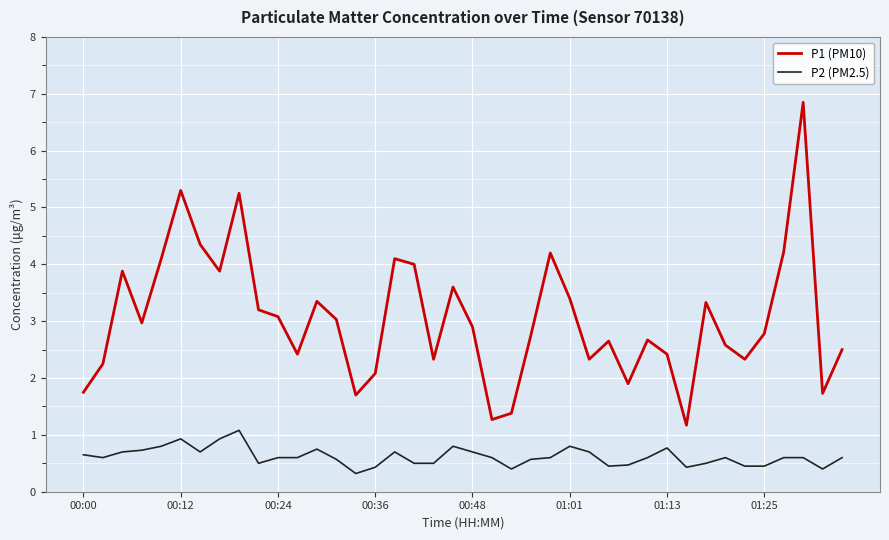

List the series in order of their overall mean, highest first.

P1 (PM10), P2 (PM2.5)